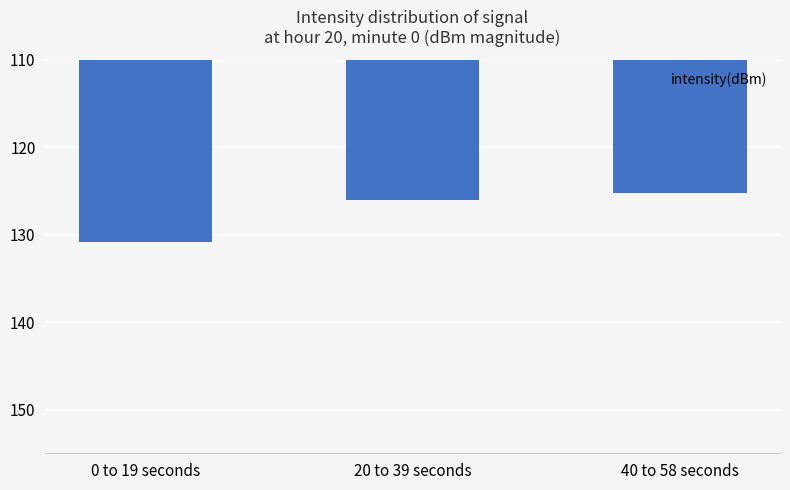

Rank the categories by value from highest to lowest.

40 to 58 seconds, 20 to 39 seconds, 0 to 19 seconds